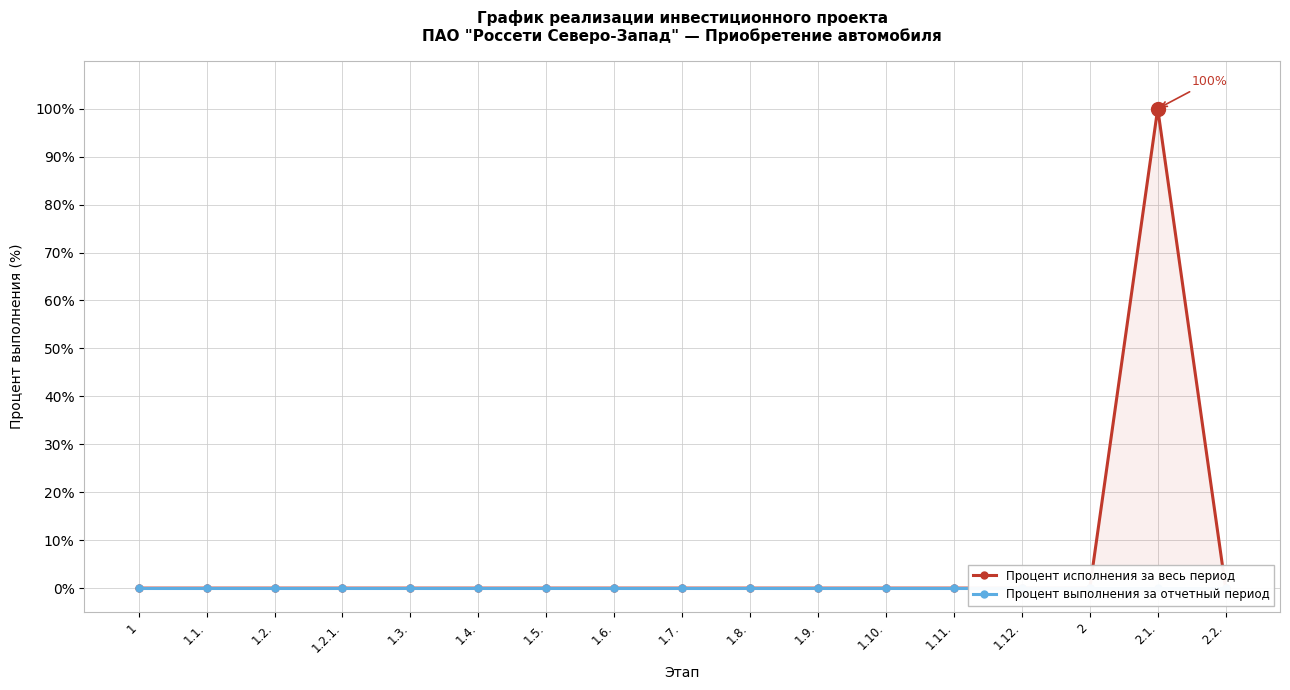

Is this an area chart (filled region under the line)?

No